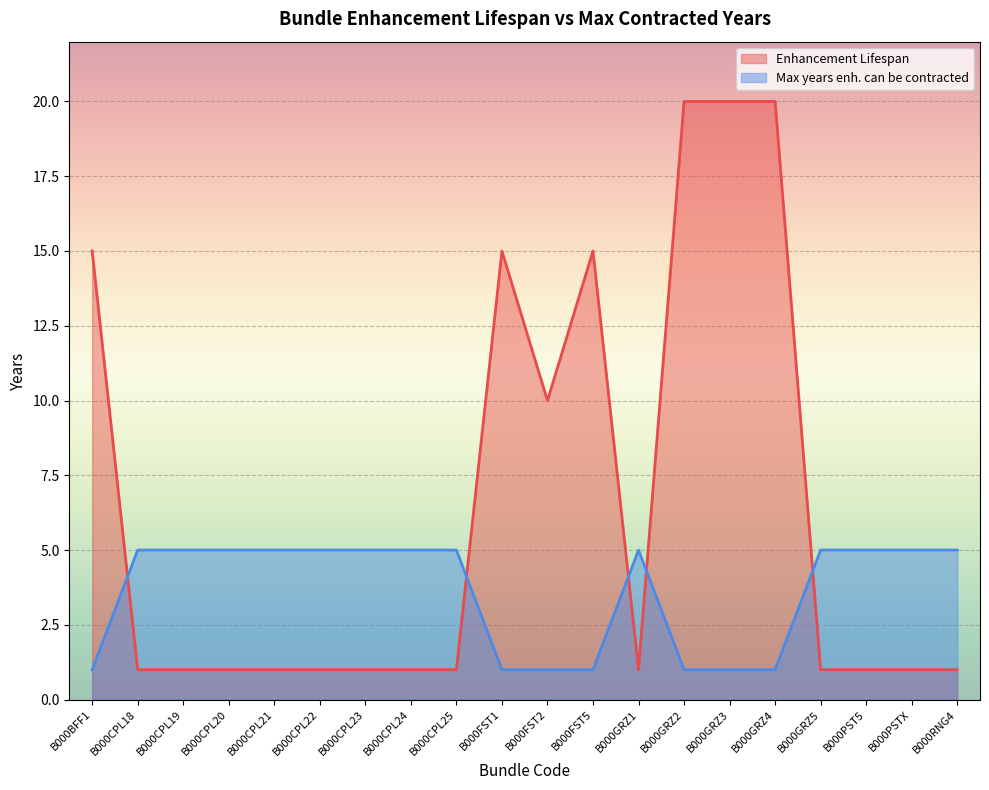

What is the difference between the second highest and second lowest values in the Enhancement Lifespan series?

19